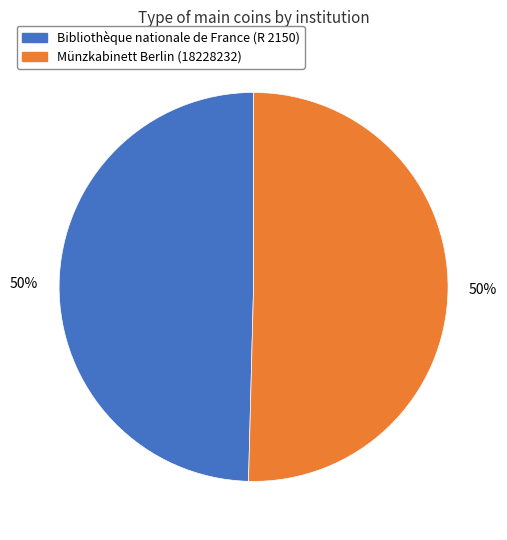

Count the number of slices in the pie.

2